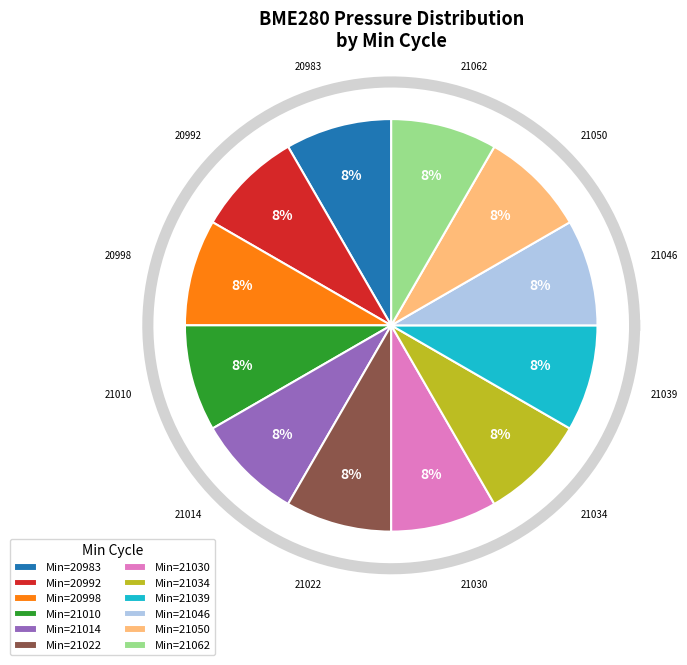

How many segments does this pie chart have?

12